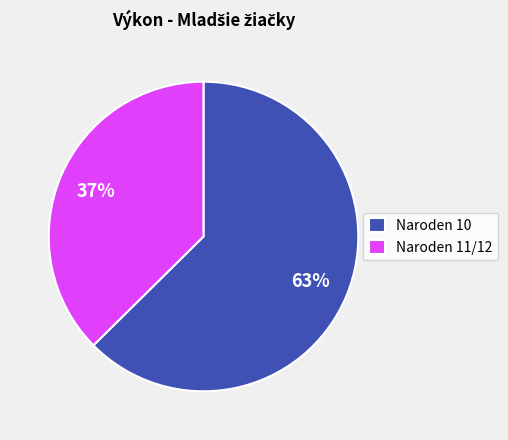

Does any single category account for the majority?

Yes